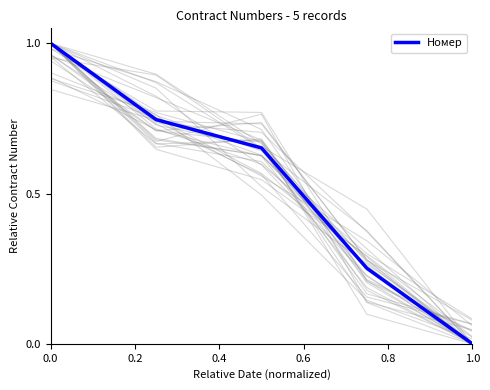

Does the chart have visible grid lines?

No